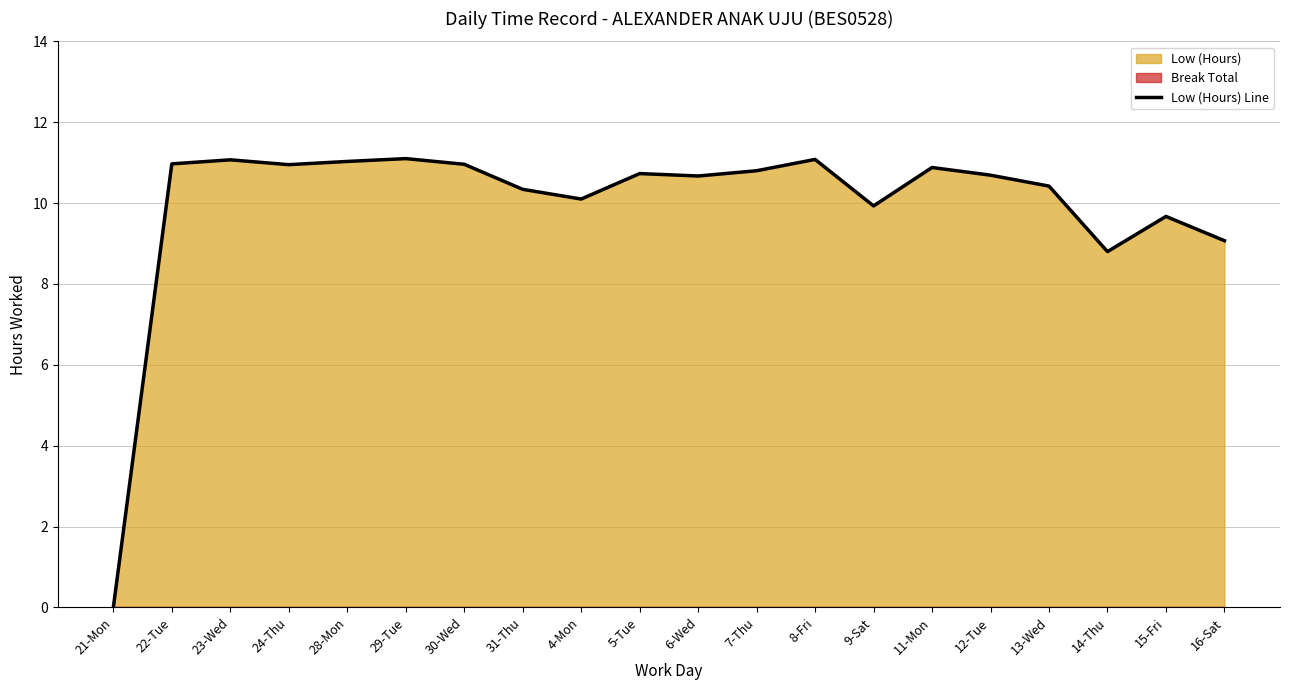

Where is the data nearest to the value 5?

14-Thu